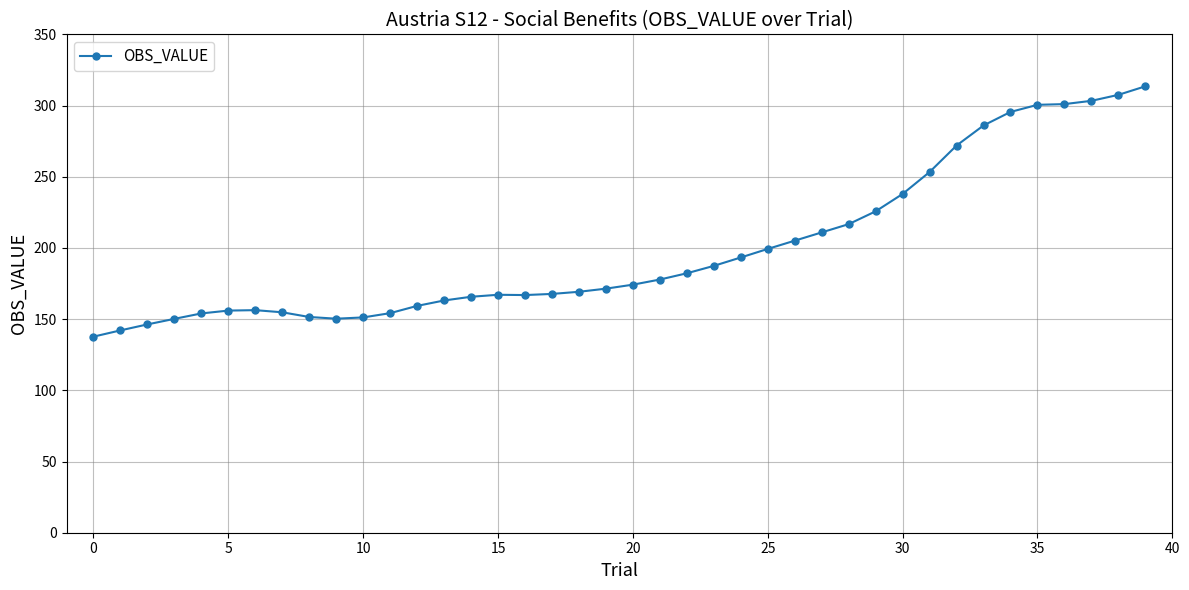

What is the value of the 14th point from the left?

163.1